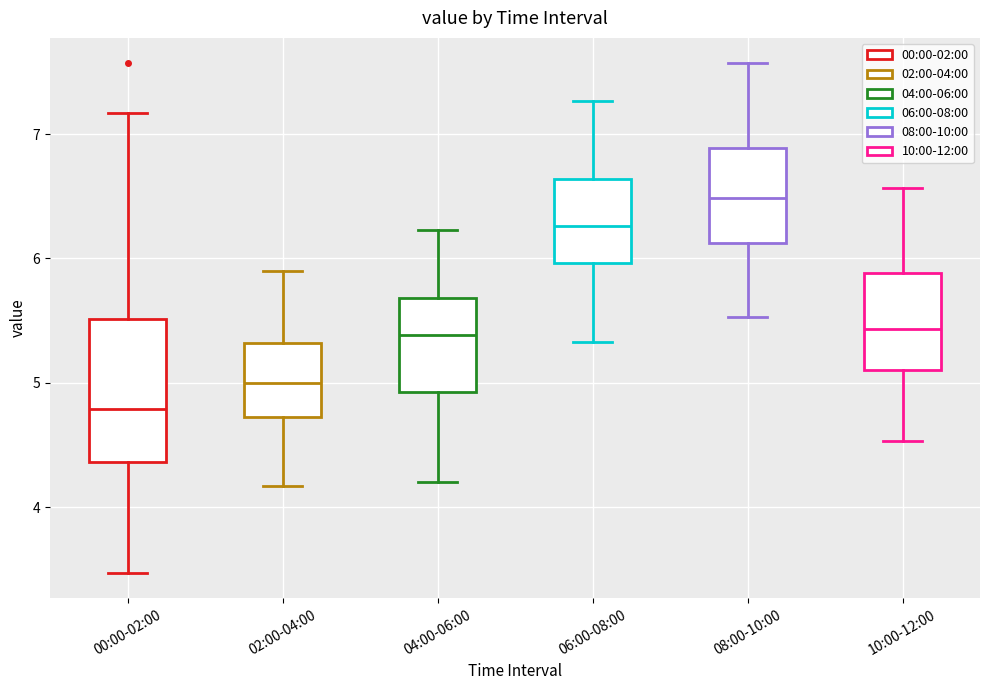

Where is the lower edge of the box for 08:00-10:00 on the y-axis? The values are not printed on the chart, so give them approximately, as read against the axis.

6.1